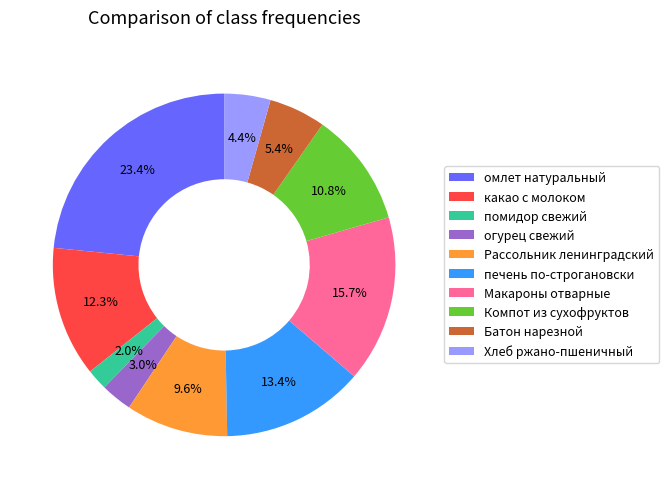

To the nearest percent, what percentage of the pie is Батон нарезной?

5%